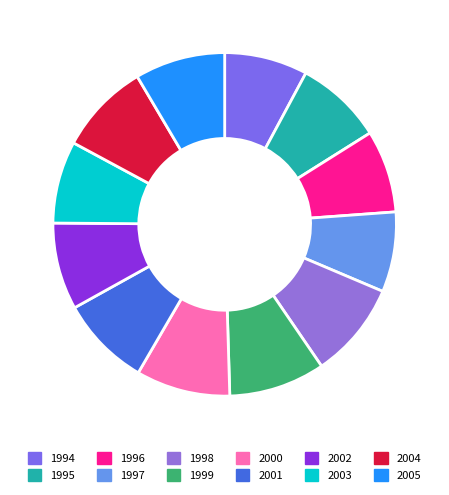

Does 1994 represent more than half of the total?

No